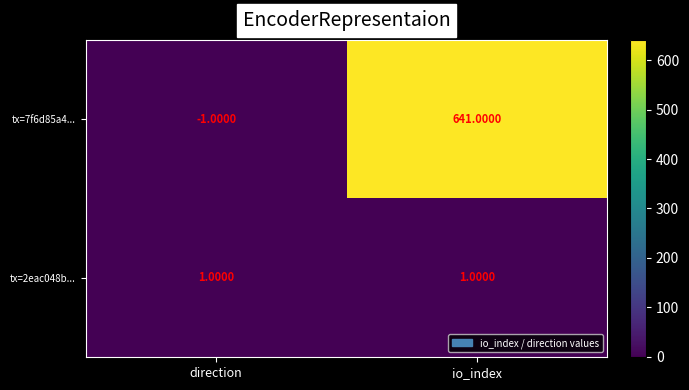

Which series has the largest total across all categories?

tx=7f6d85a4...